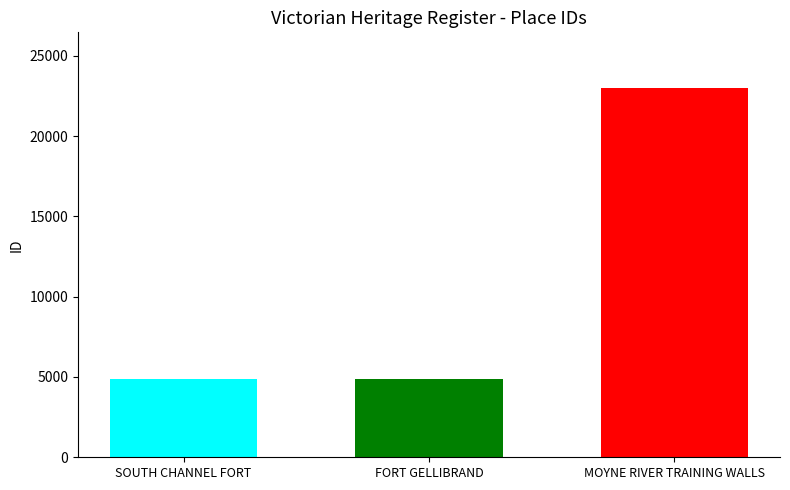

Approximately how many times larger is the value at FORT GELLIBRAND compared to MOYNE RIVER TRAINING WALLS?

0.2